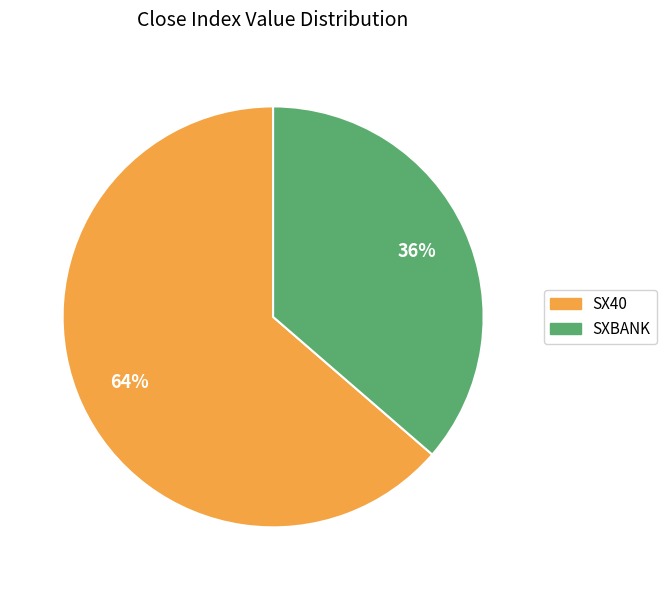

To the nearest percent, what portion does SX40 represent?

64%